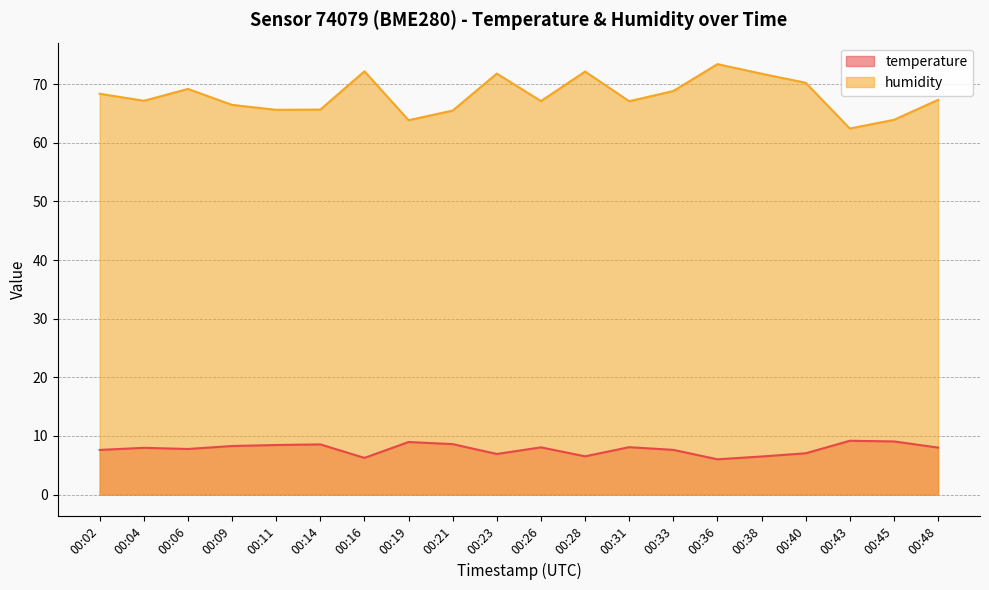

What is the minimum value shown in the chart?

6.0